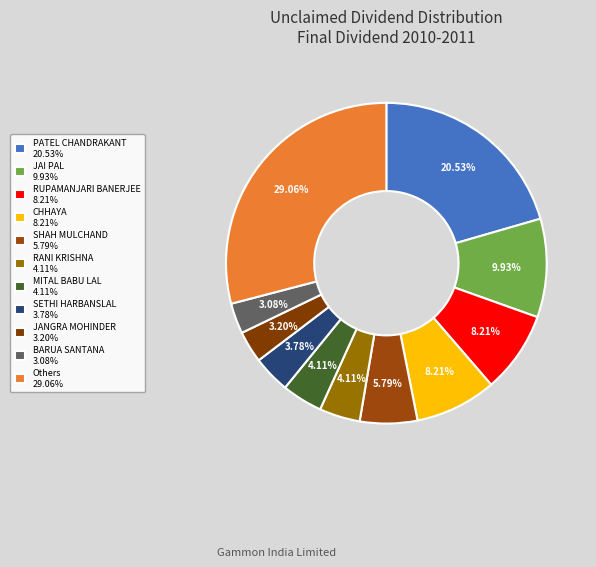

How many slices are in this pie chart?

11